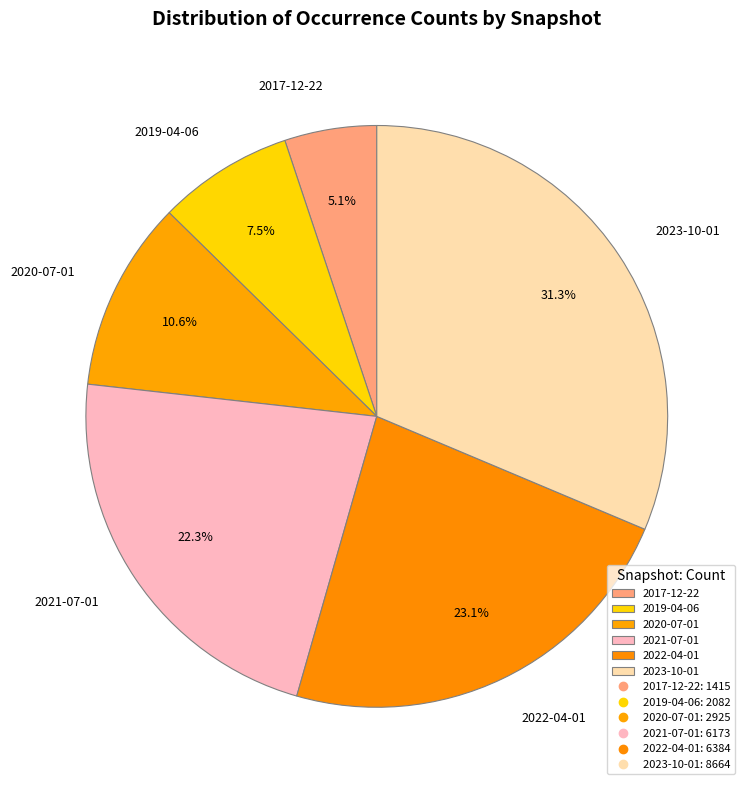

True or false: 2021-07-01 accounts for 22% of the total.

True